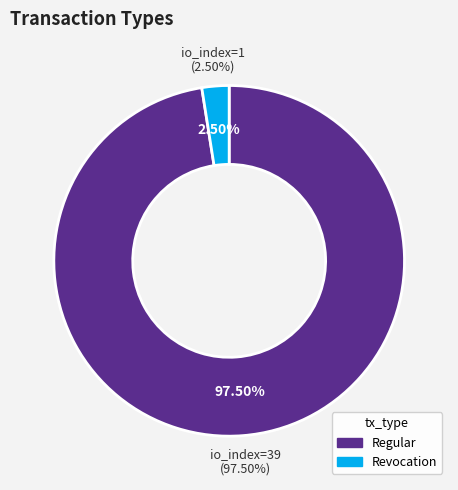

Is it true that Revocation is 8% of the pie?

False